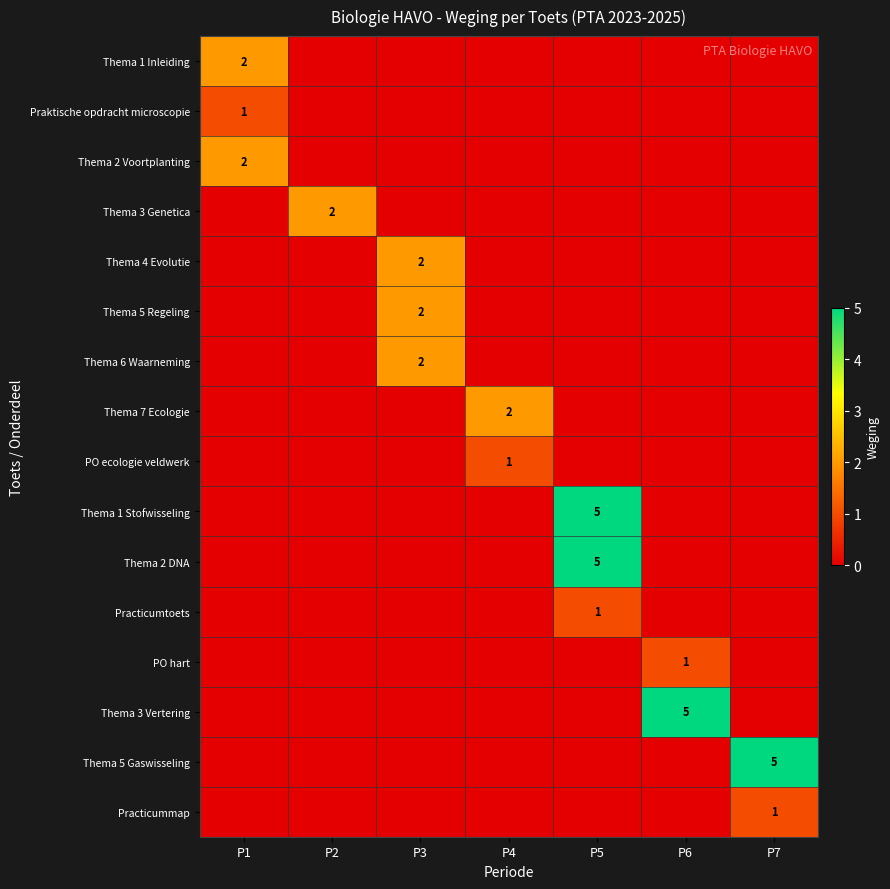

The value of PO ecologie veldwerk at P4 is 1. True or false?

True